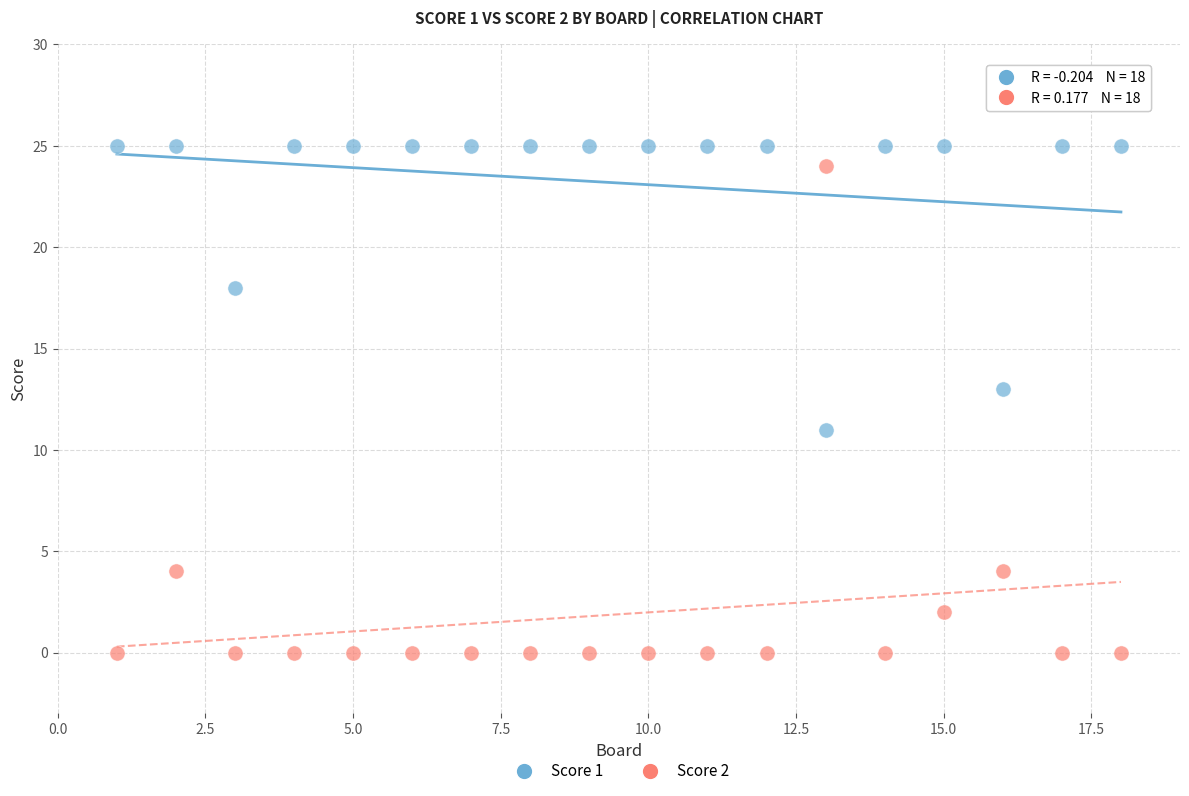

Across all data points, what is the range of Y values (max minus min)?

25